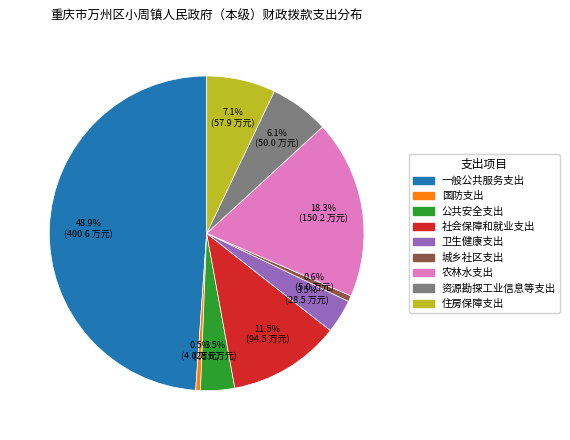

Count the number of slices in the pie.

9